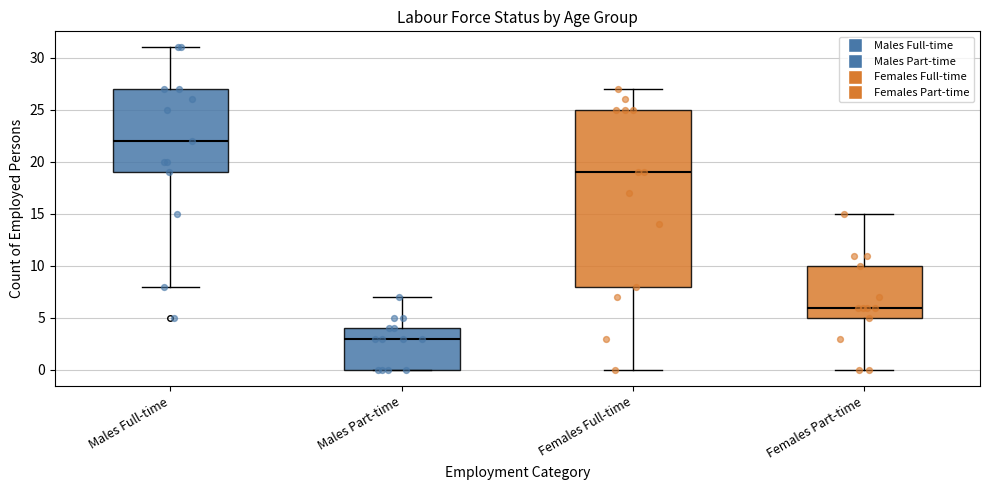

Comparing the boxes themselves (not the whiskers), which one is the tallest?

Females Full-time